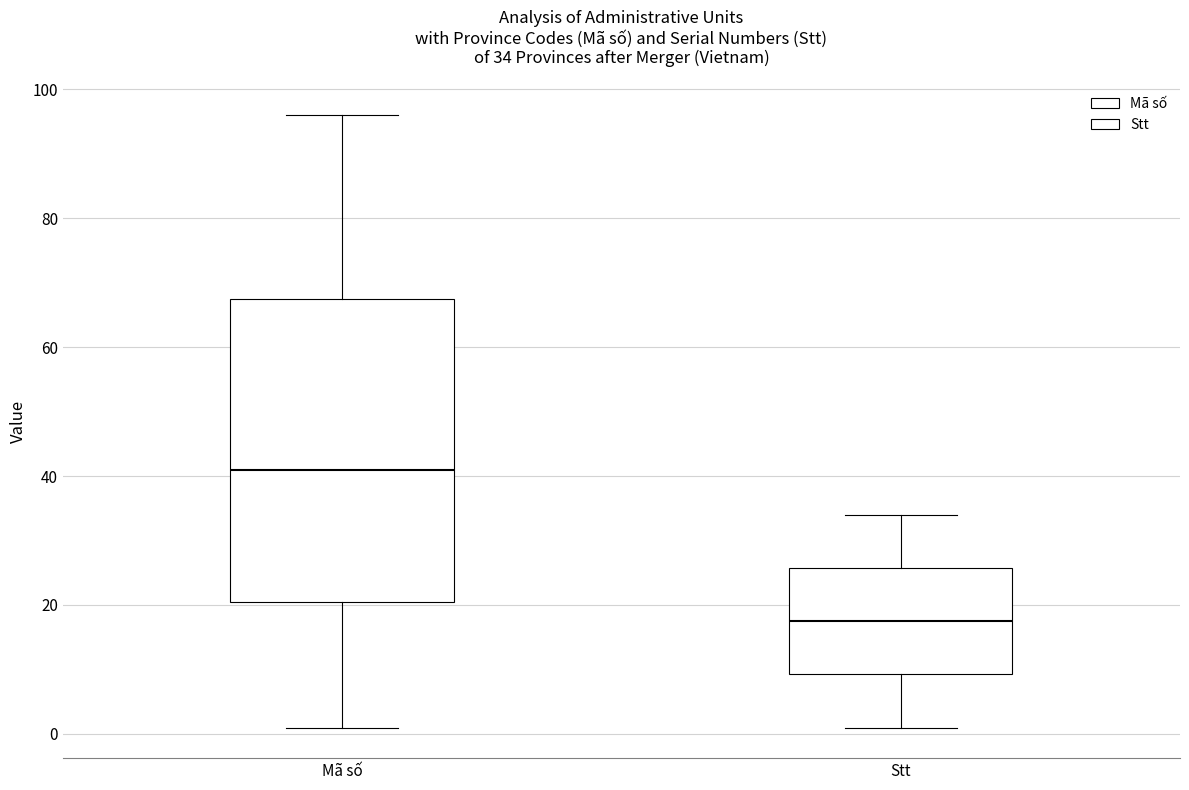

Which box is the tallest, from its lower edge to its upper edge?

Mã số